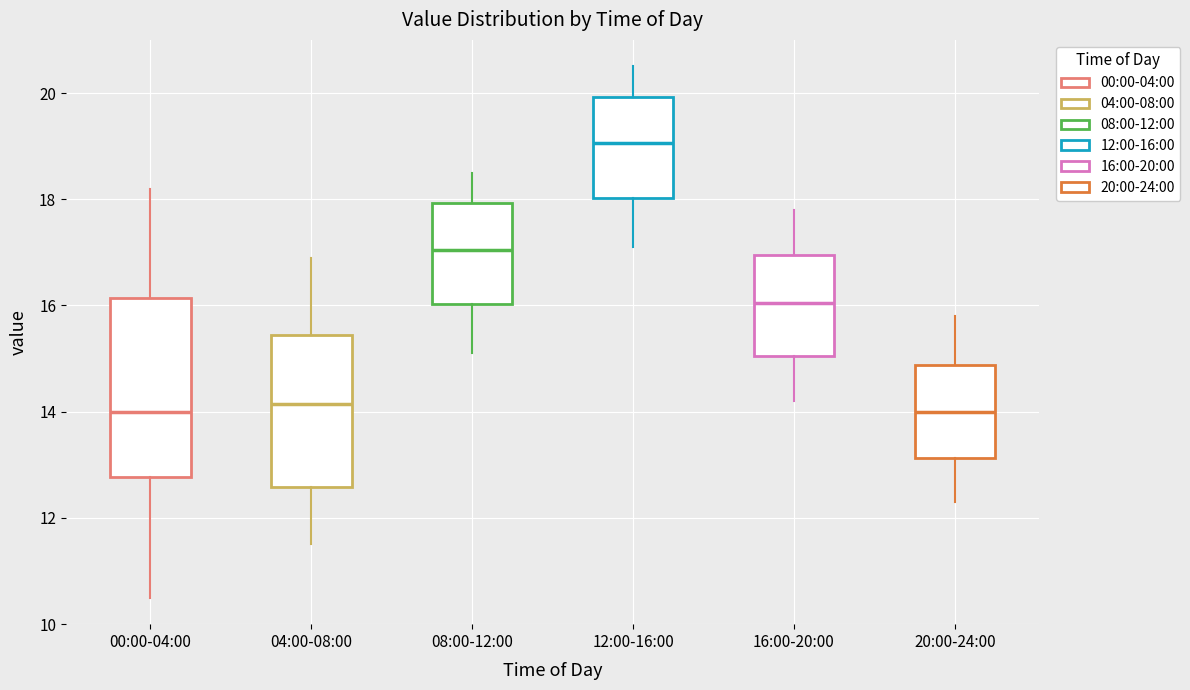

Where does the lower whisker of the box for 20:00-24:00 end on the y-axis? The values are not printed on the chart, so give them approximately, as read against the axis.

12.4